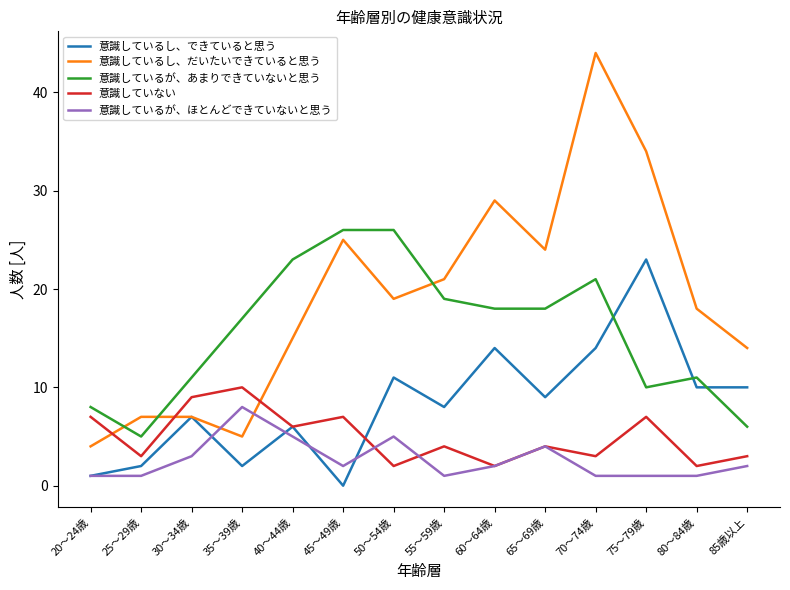

What is the difference between the highest and lowest values at 85歳以上?

12